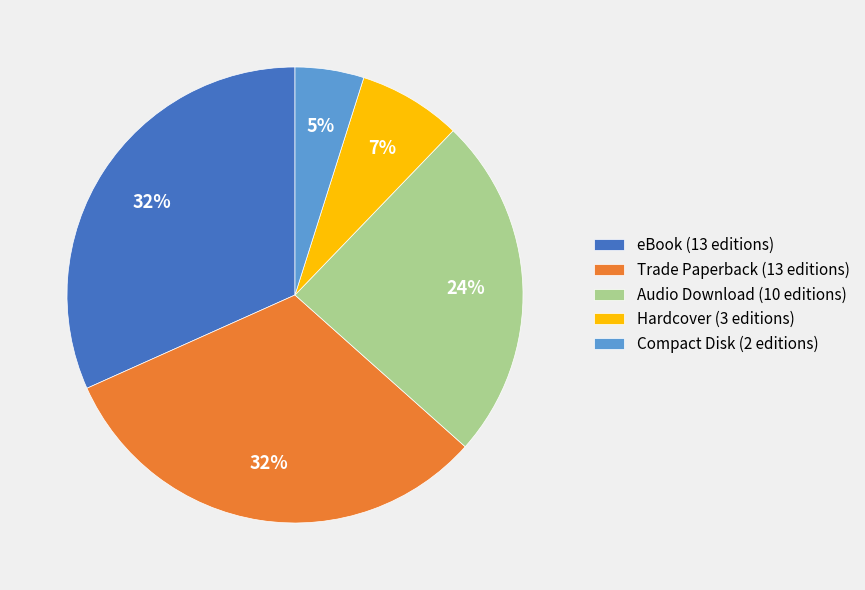

What is the smallest slice in the pie chart?

Compact Disk